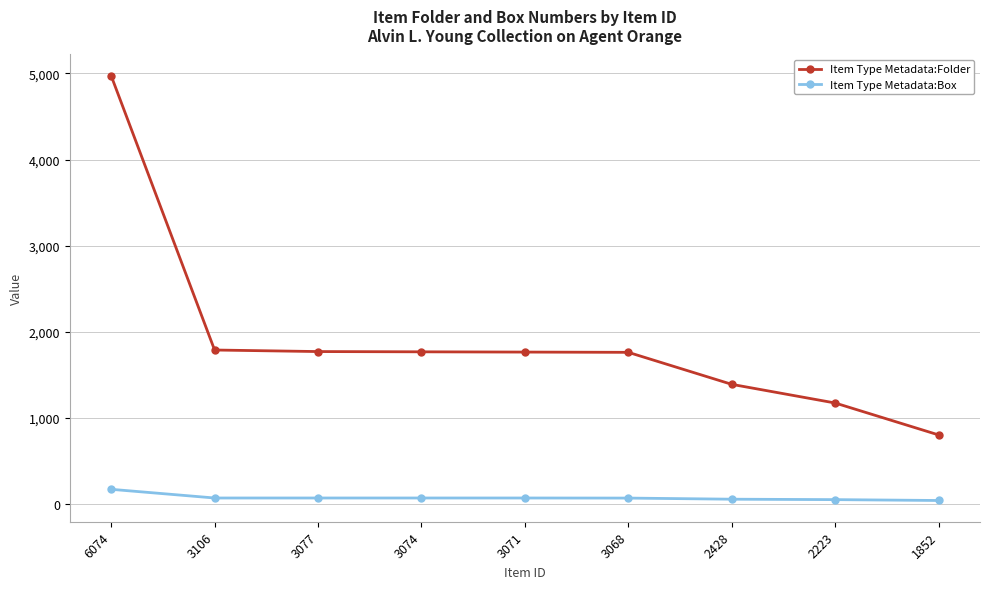

Rank the series at 3074 from lowest to highest value.

Item Type Metadata:Box, Item Type Metadata:Folder